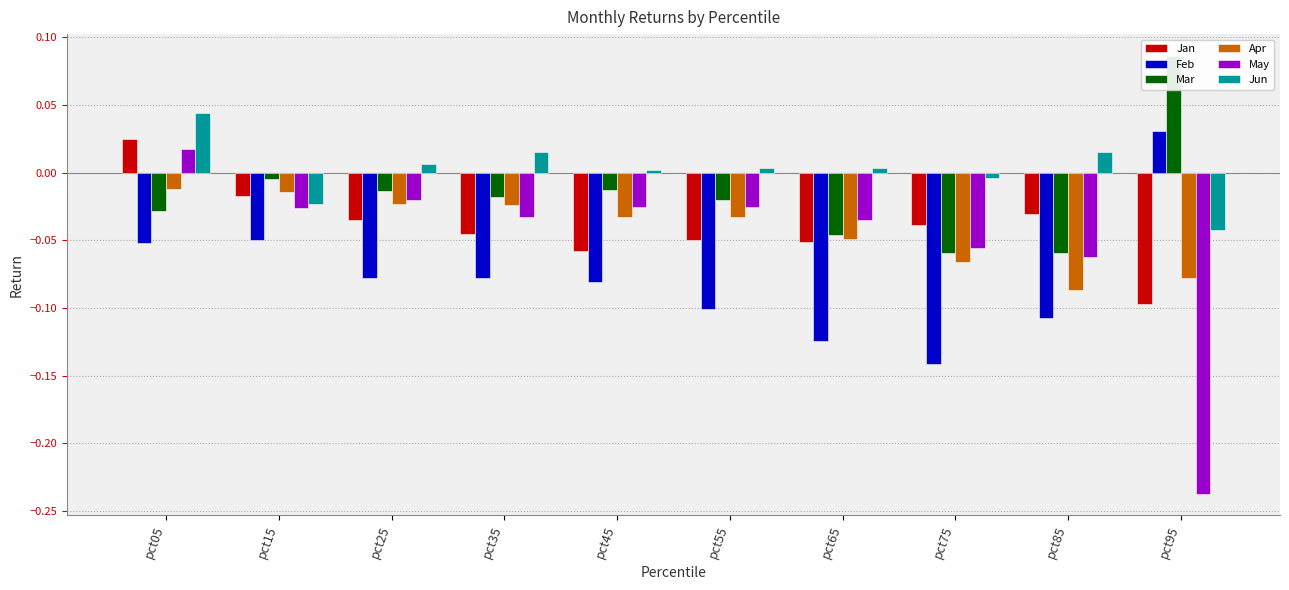

What is the greatest value displayed?

0.1